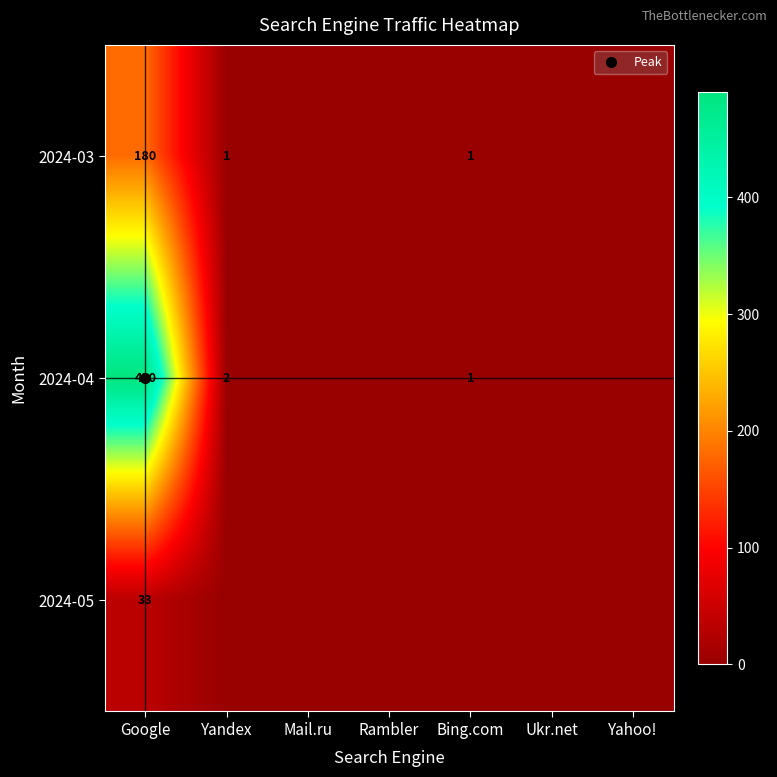

What is the average value of the 2024-05 series?

5